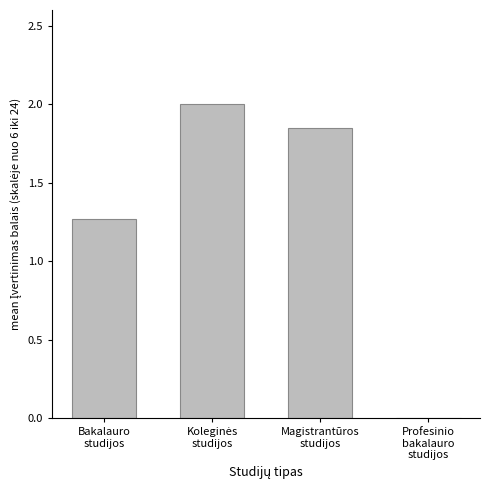

True or false: the data shows 0.0 at Profesinio
bakalauro
studijos.

True